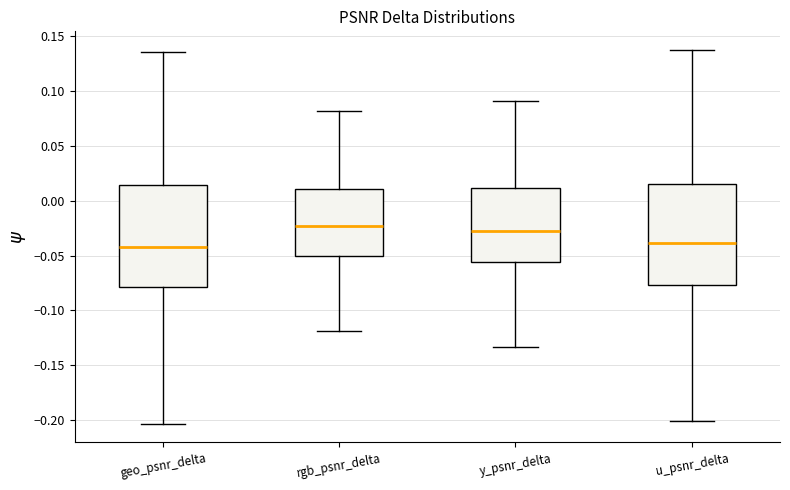

Reading left to right, read every box against the y-axis: the position of its median line, the range the box covers, and the ends of its whiskers. The values are not printed on the chart, so give them approximately, as read against the axis.

geo_psnr_delta: median -0.040, box -0.080 to 0.015, whiskers -0.205 to 0.135
rgb_psnr_delta: median -0.025, box -0.050 to 0.010, whiskers -0.120 to 0.080
y_psnr_delta: median -0.030, box -0.055 to 0.010, whiskers -0.135 to 0.090
u_psnr_delta: median -0.040, box -0.075 to 0.015, whiskers -0.200 to 0.135